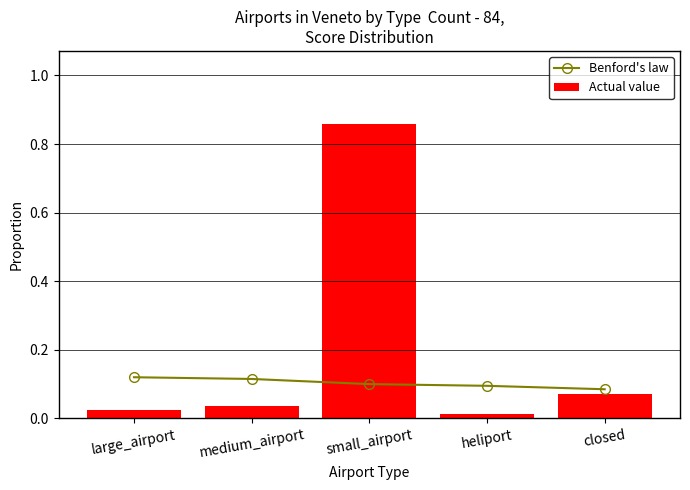

The value of Benford's law at large_airport is 0.1. True or false?

True